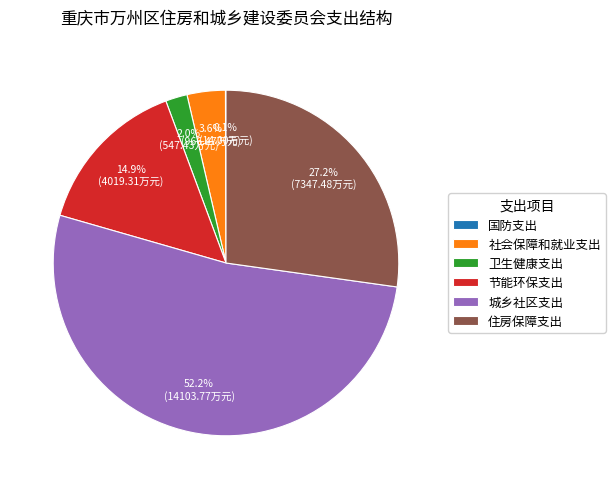

Approximately how many times larger is the value at 卫生健康支出 compared to 社会保障和就业支出?

0.6